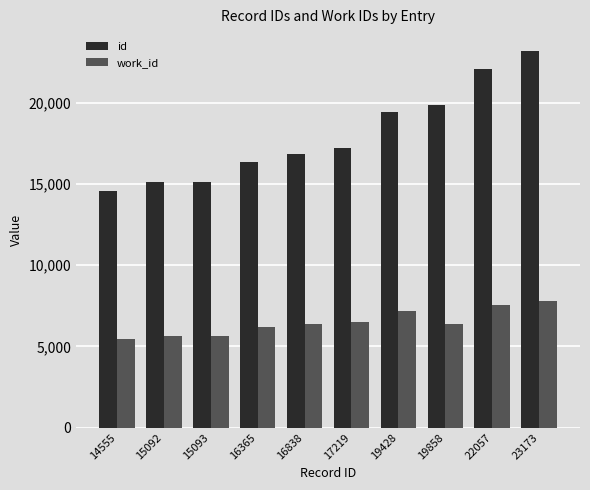

At which label does id reach its minimum?

14555